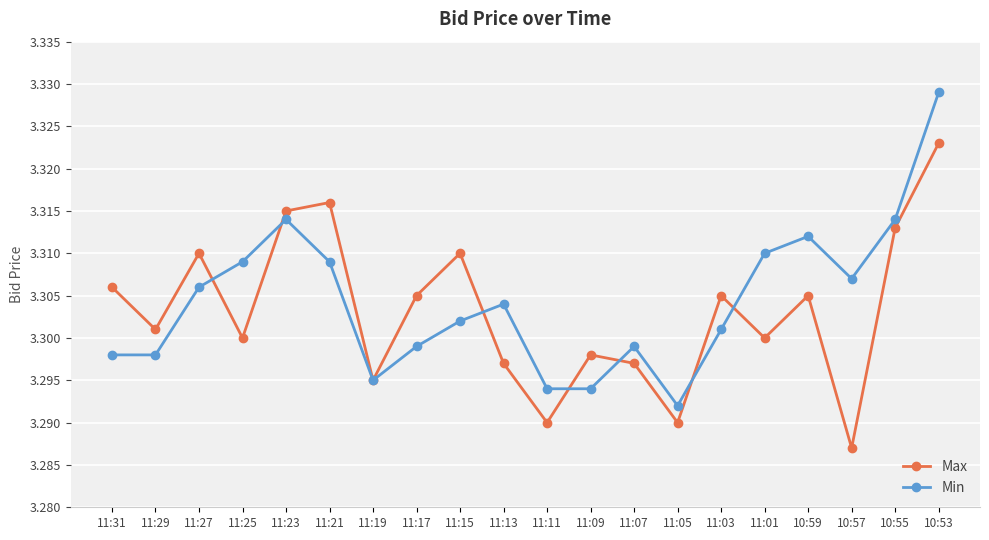

Which series has the widest spread of values?

Min